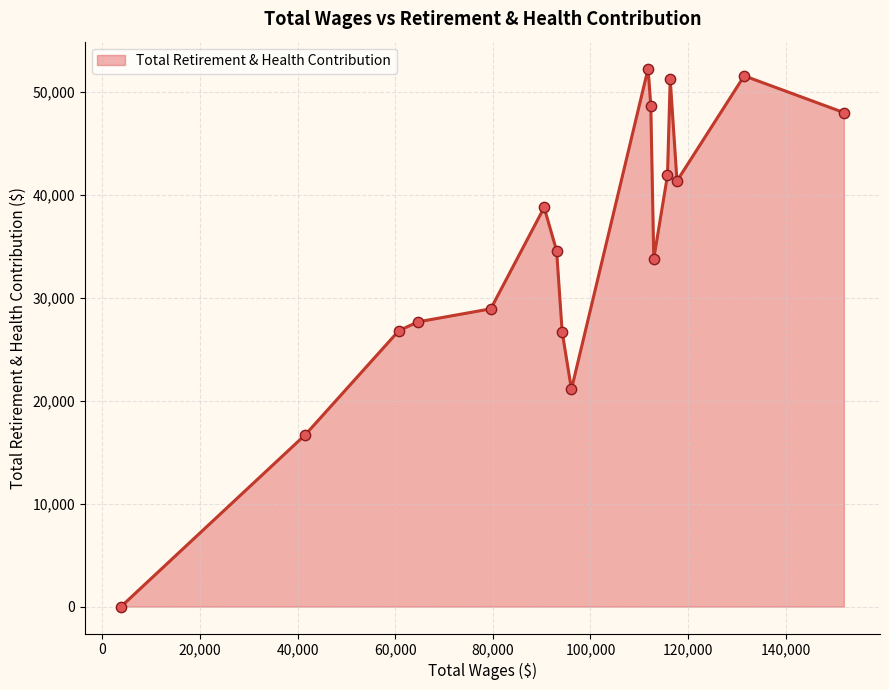

What is the maximum value shown in the chart?

52297